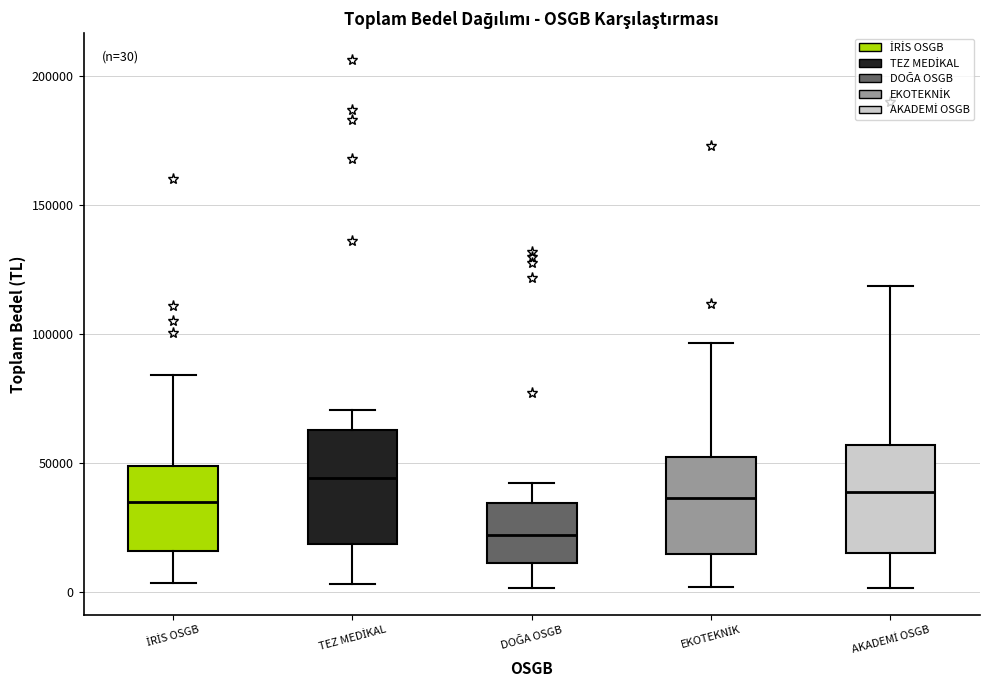

Which box's median line is the lowest?

DOĞA OSGB